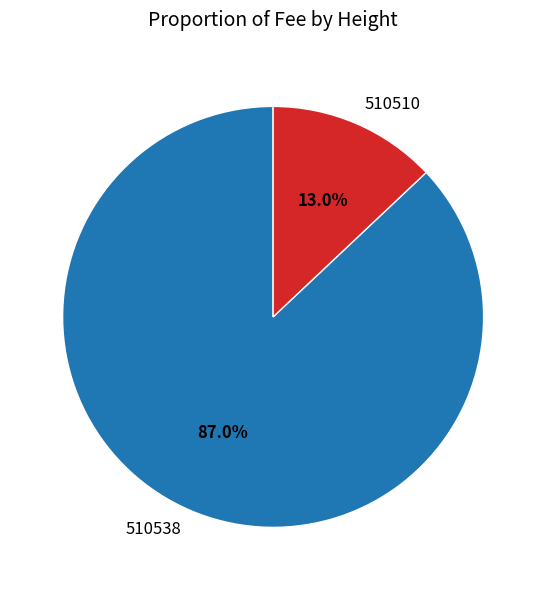

To the nearest percent, what percentage of the pie is 510538?

87%